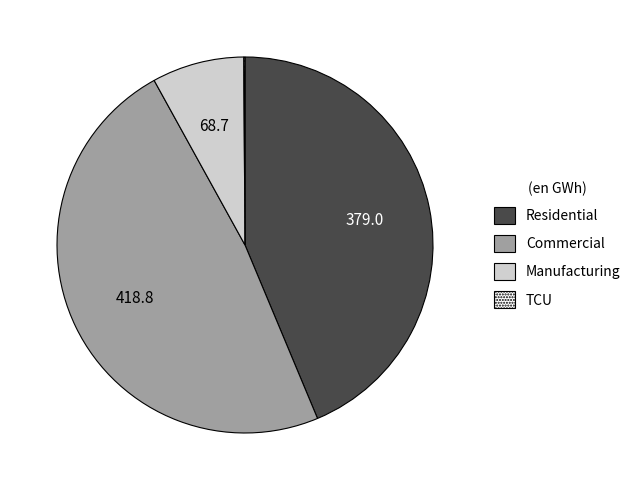

The Manufacturing slice represents 14% of the pie. True or false?

False